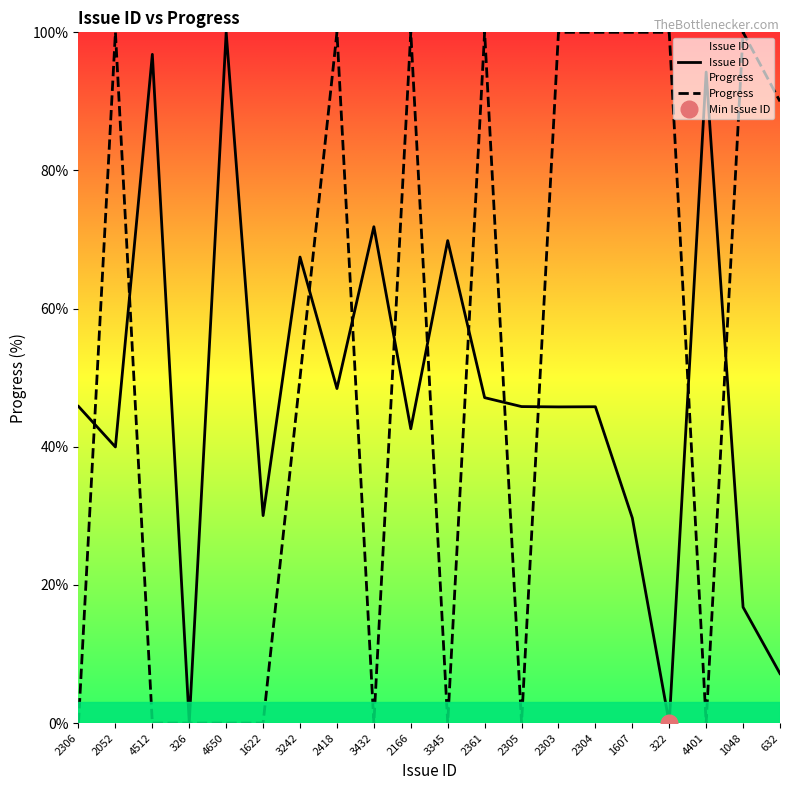

What position from the left is 326?

4